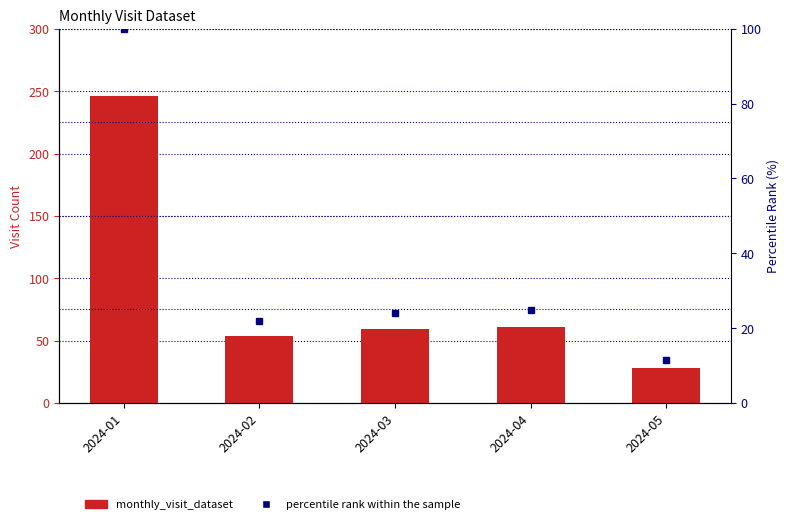

Are the bars horizontal?

No